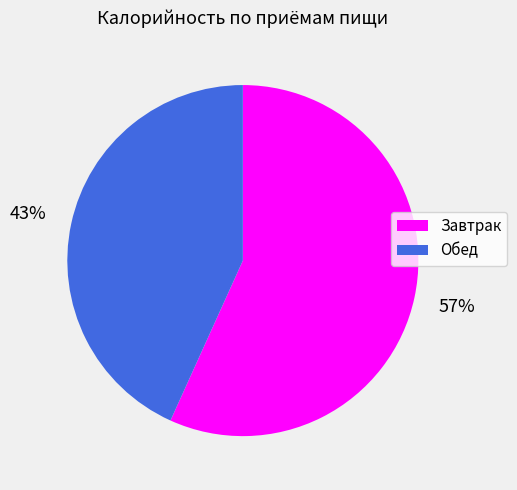

Is it true that Завтрак is 57% of the pie?

True